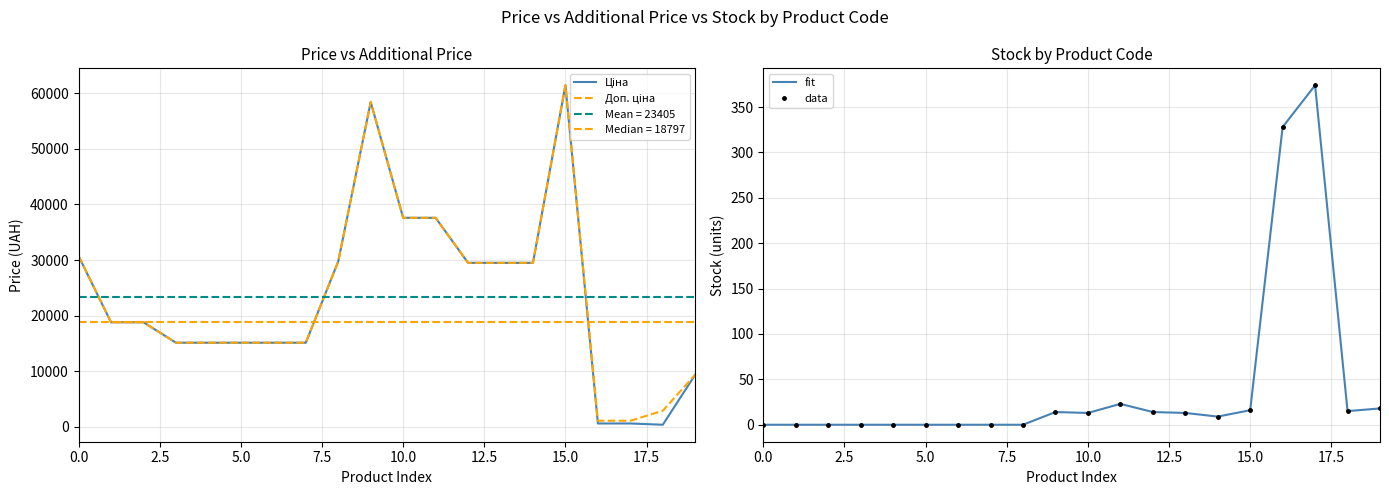

What is the label of the 6th point from the right?

14